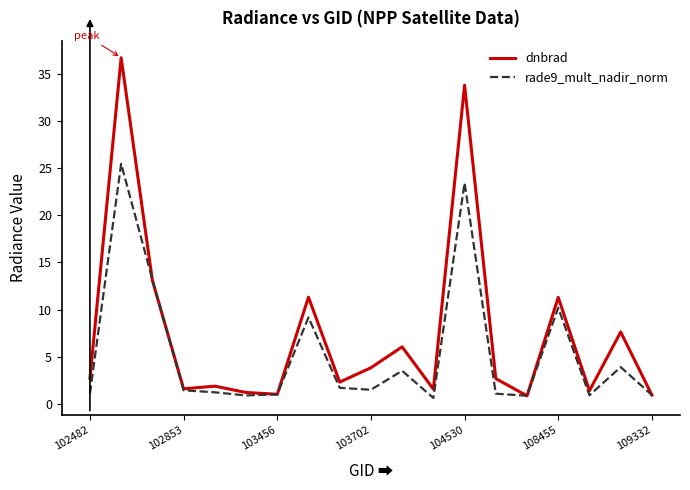

Which series has the largest range (max minus min)?

dnbrad